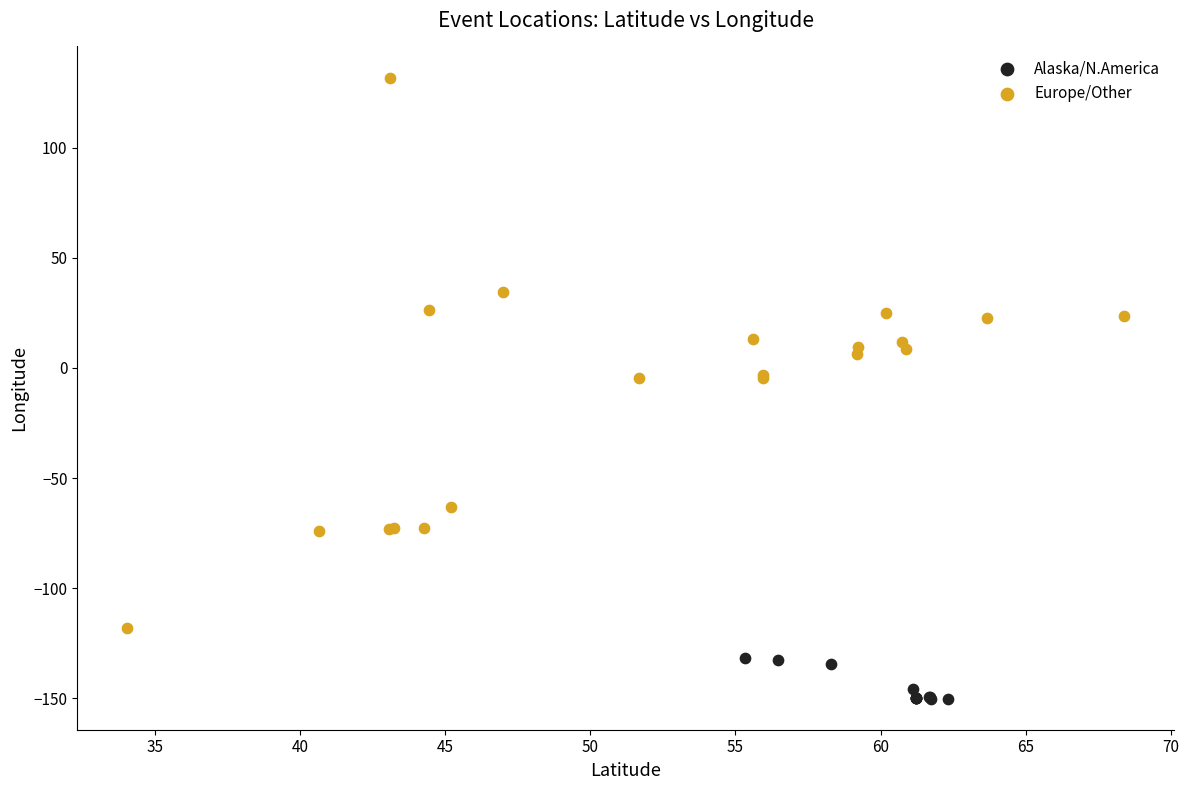

Which series contains the lowest Y value?

Alaska/N.America